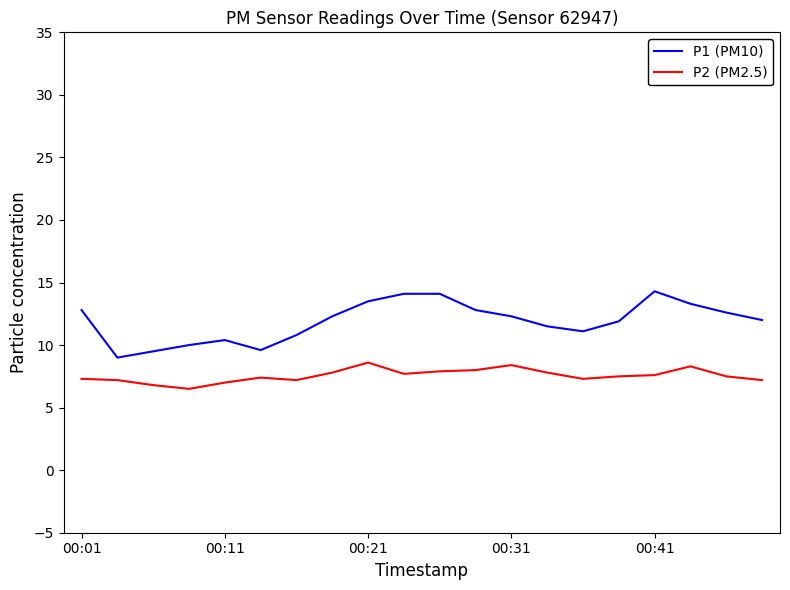

Which series has the widest spread of values?

P1 (PM10)